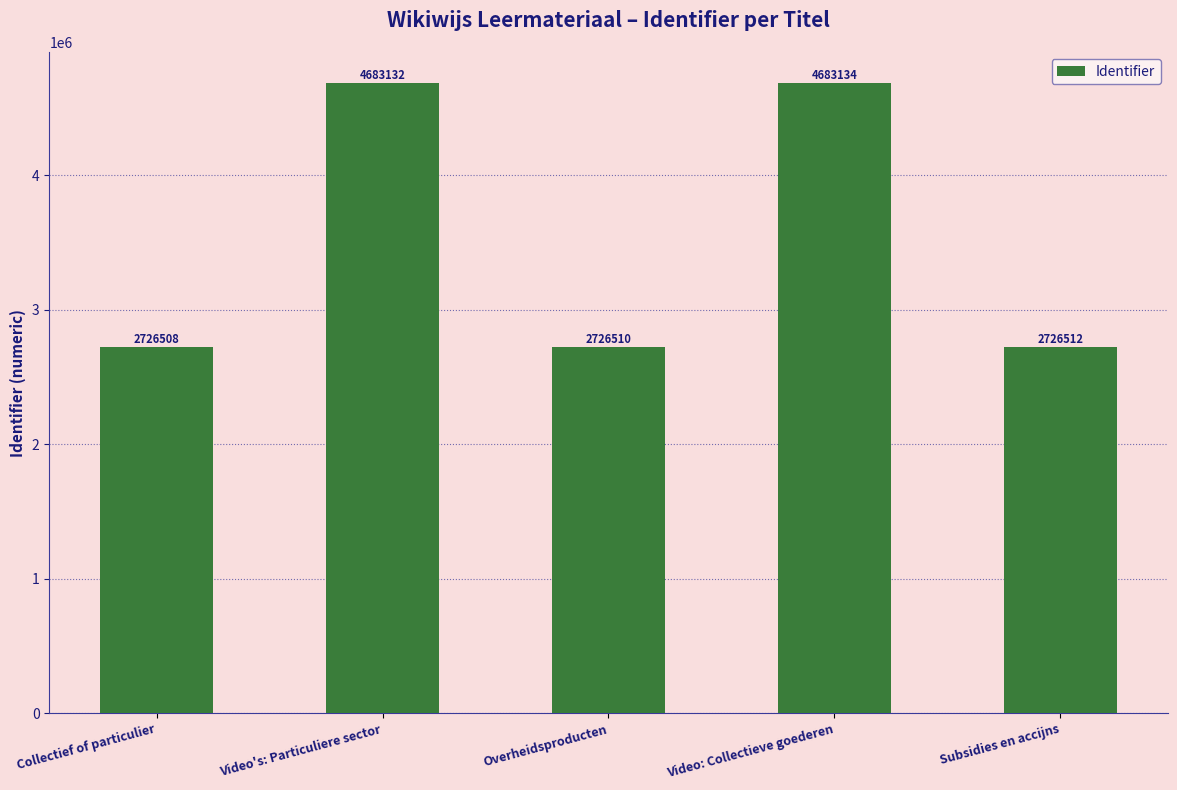

What is the value of the 4th bar from the left?

4683134